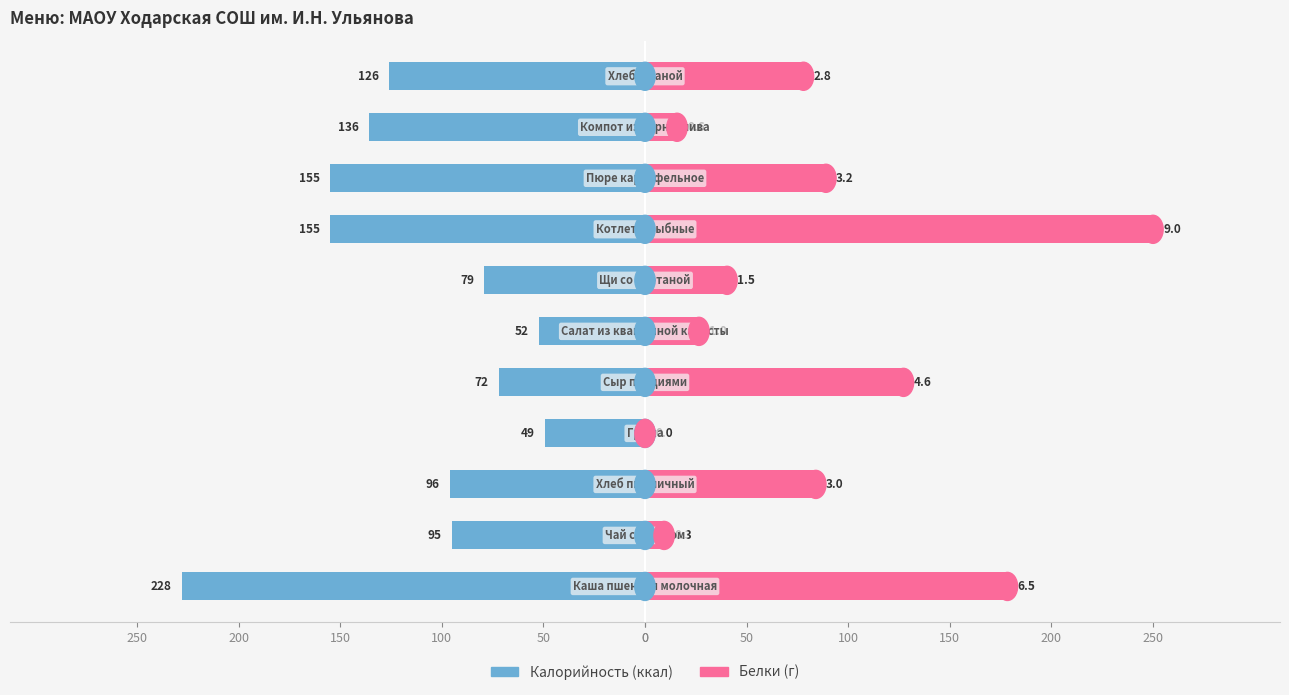

Rank the series by their maximum value, from highest to lowest.

Белки (г), Калорийность (ккал)